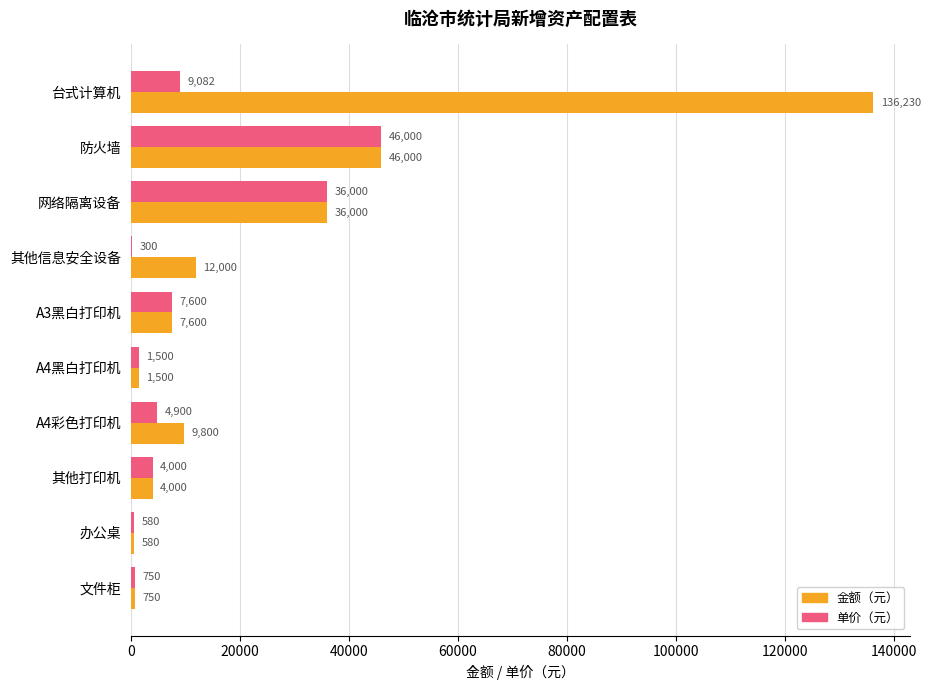

Is it true that 单价（元） equals 4900 at A4彩色打印机?

True